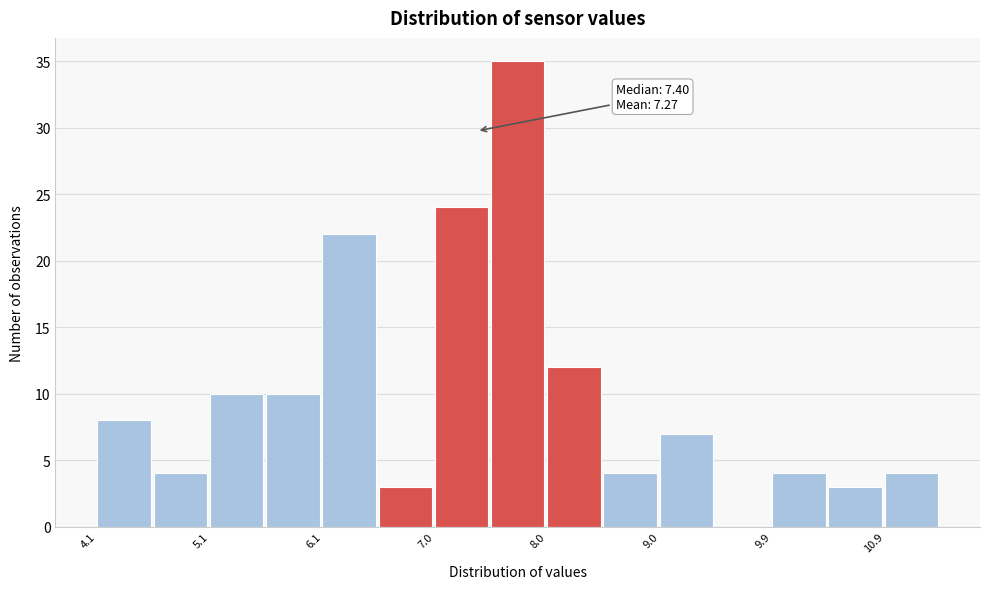

Which range on the x-axis has the tallest bar?

7.5 to 8.0